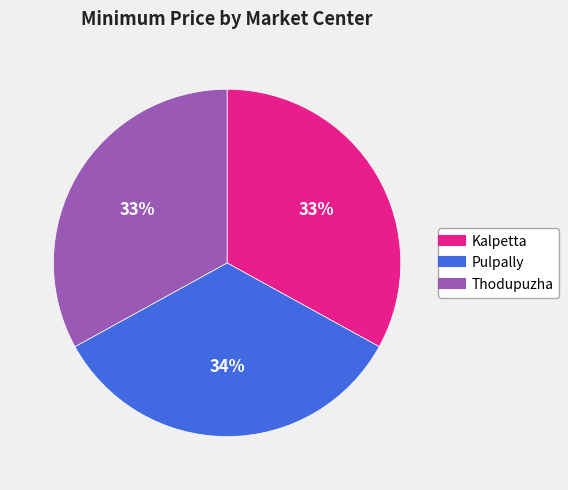

The Kalpetta slice represents 33% of the pie. True or false?

True